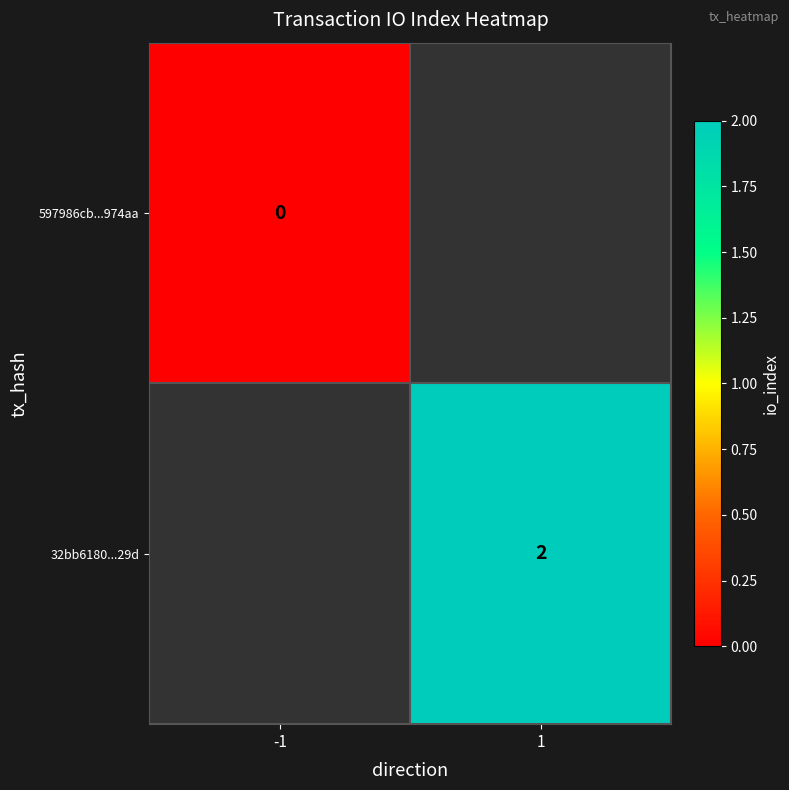

Is the value of 32bb6180...29d at 1 greater than the value of 597986cb...974aa at -1?

Yes